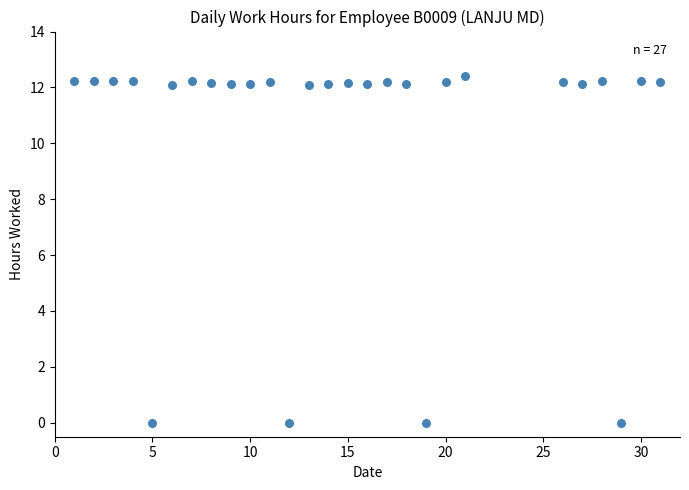

What is the range of Y values (max minus min)?

12.4